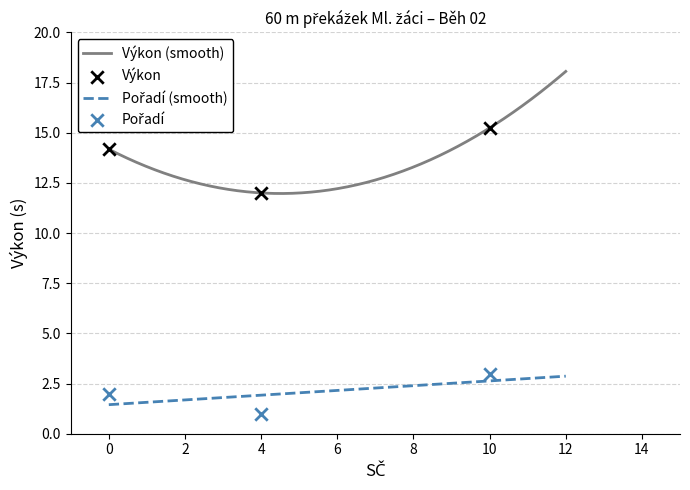

At how many categories does at least one series exceed 12?

2